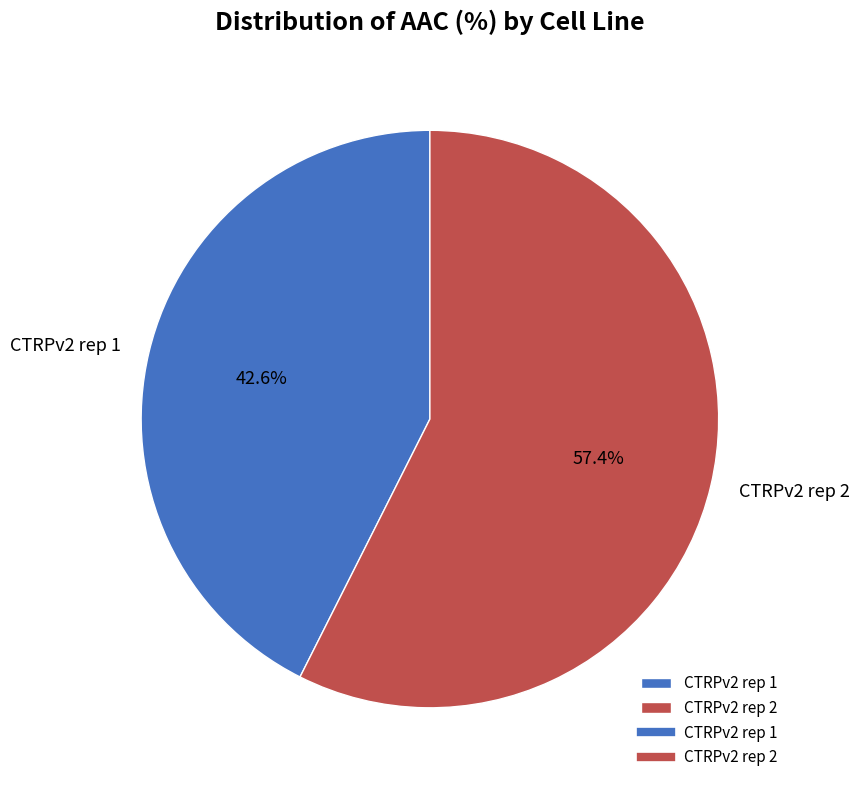

To the nearest percent, what is the difference between the CTRPv2 rep 2 and CTRPv2 rep 1 slice percentages?

15%